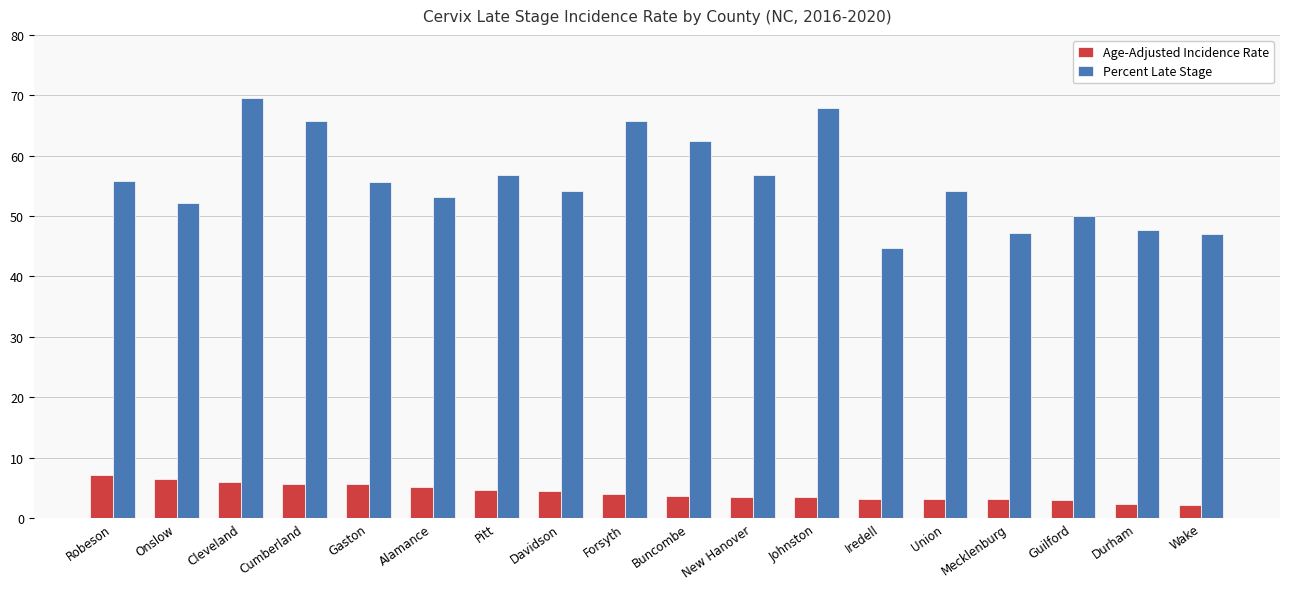

What position from the right is Durham?

2